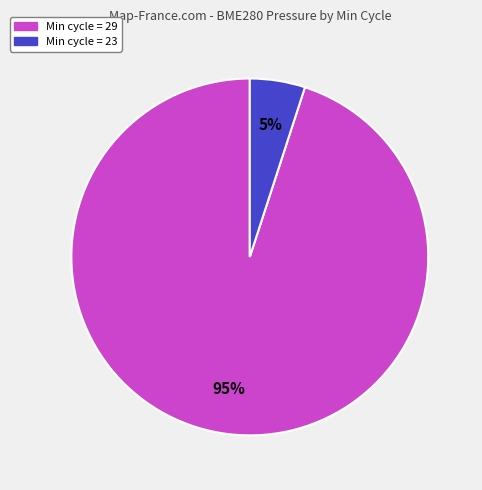

Is there any slice that represents more than half of the pie?

Yes